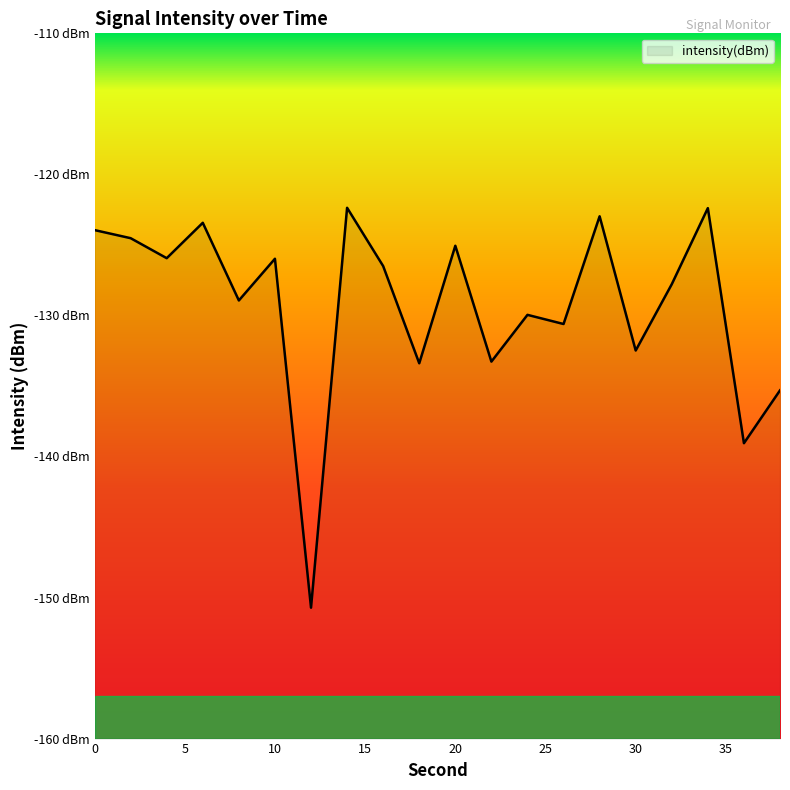

Rank the categories by value from highest to lowest.

14, 34, 28, 6, 0, 2, 20, 4, 10, 16, 32, 8, 24, 26, 30, 22, 18, 38, 36, 12